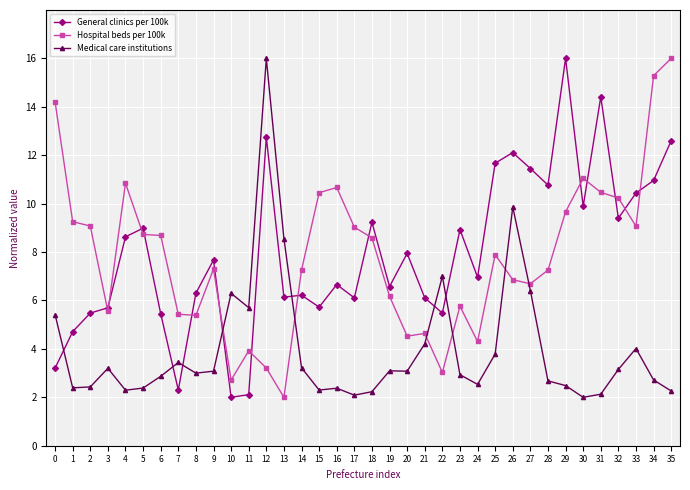

What is the approximate value of Hospital beds per 100k at 6?

8.7